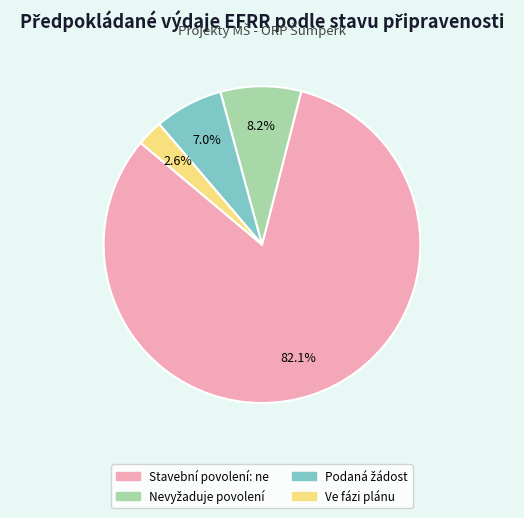

Does any single category account for the majority?

Yes